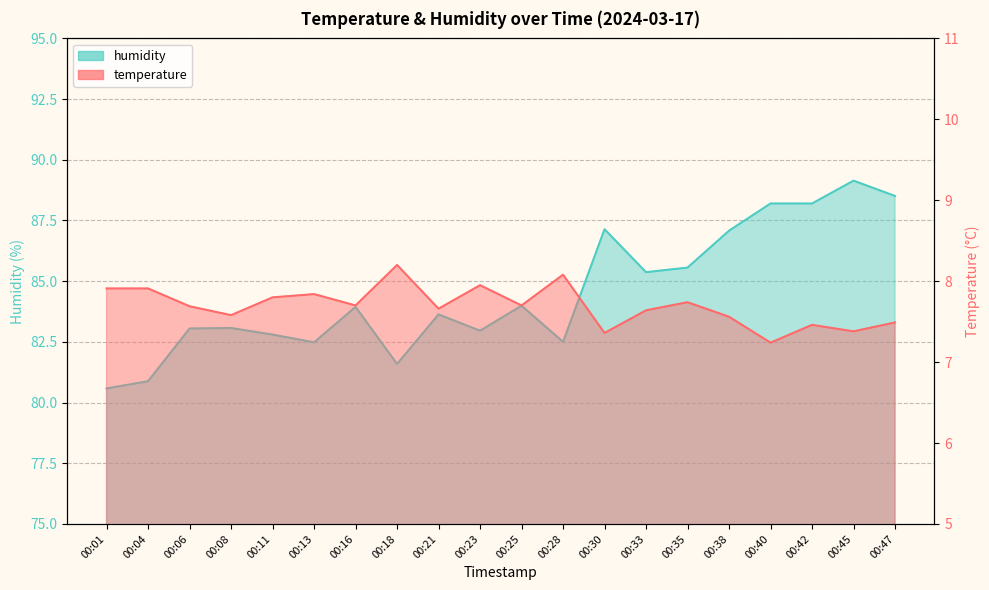

Which series has the largest range (max minus min)?

humidity